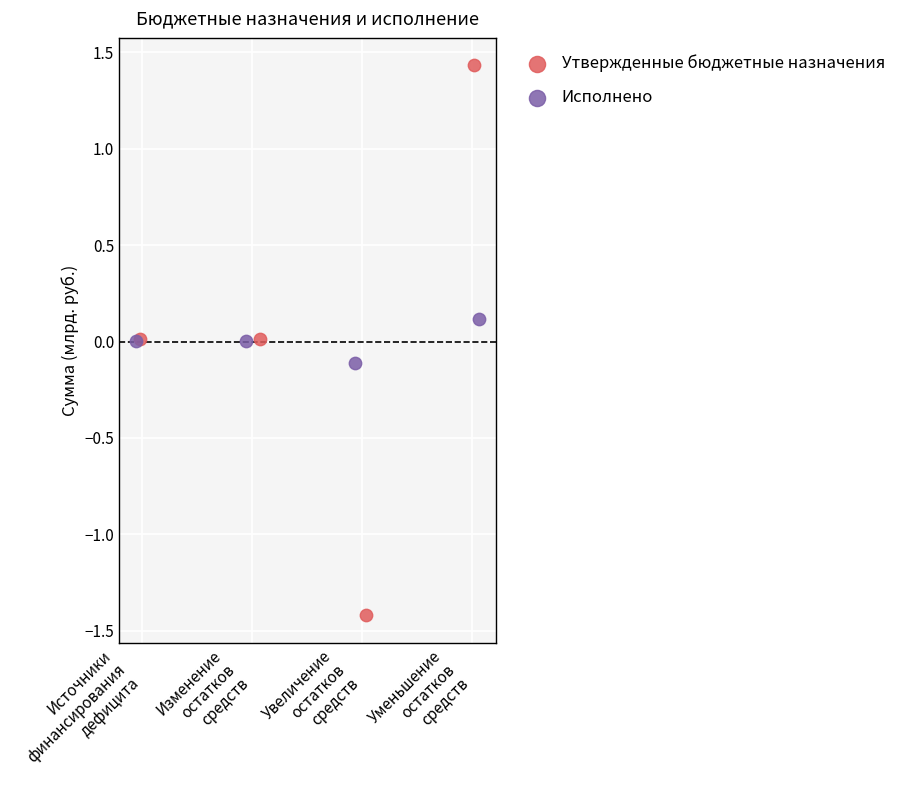

Which series reaches the minimum Y coordinate?

Утвержденные бюджетные назначения